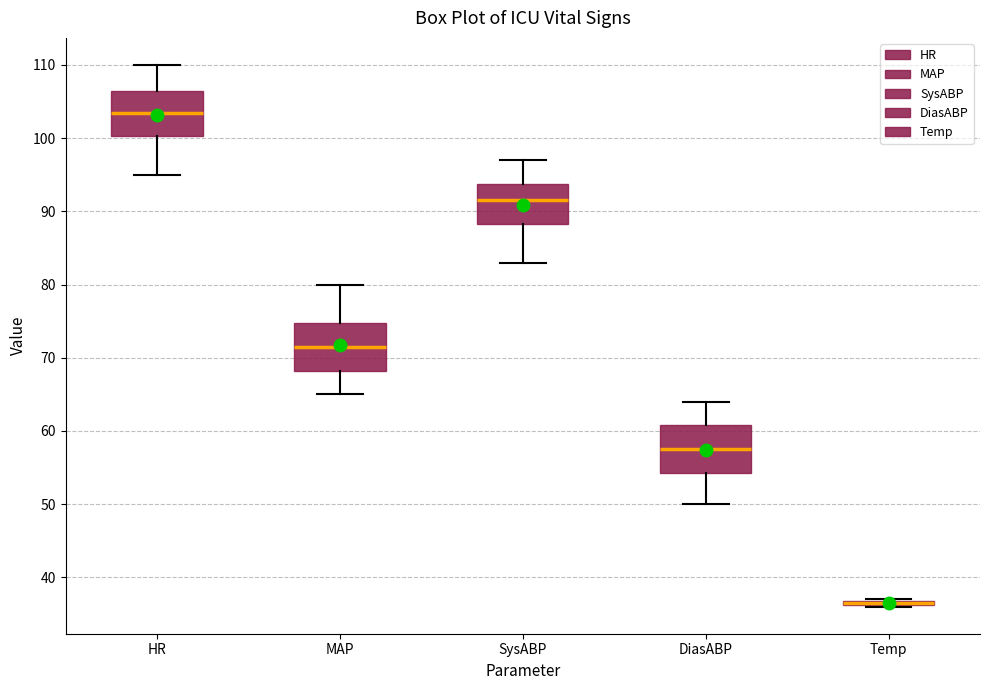

Where does the lower whisker of the box for HR end on the y-axis? The values are not printed on the chart, so give them approximately, as read against the axis.

95